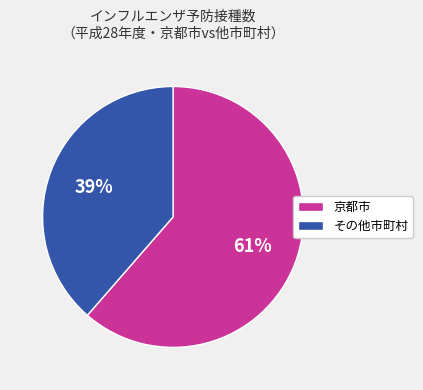

How many slices are in this pie chart?

2